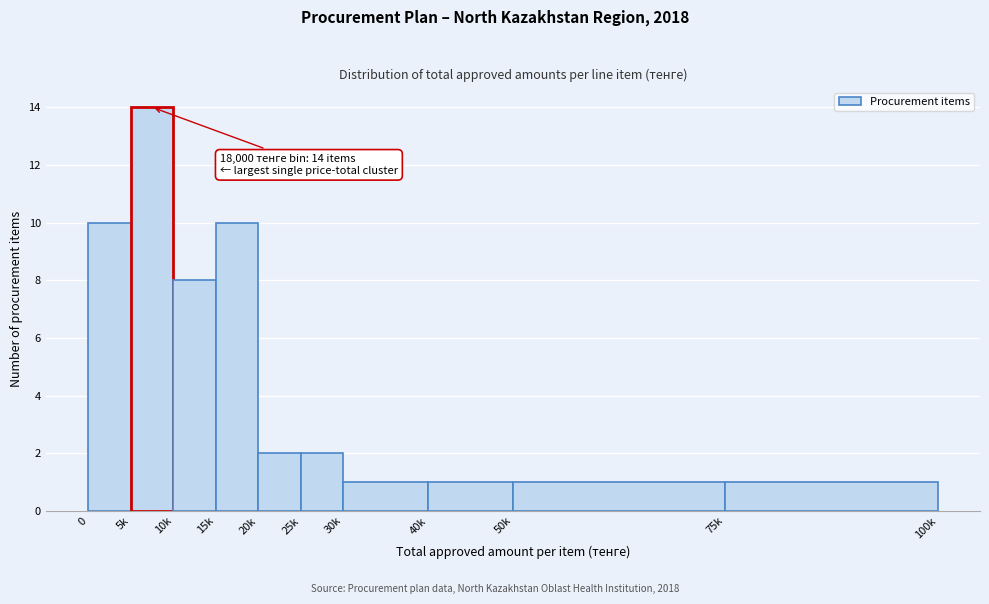

Reading left to right, what are all the values shown in this chart?

10	14	8	10	2	2	1	1	1	1